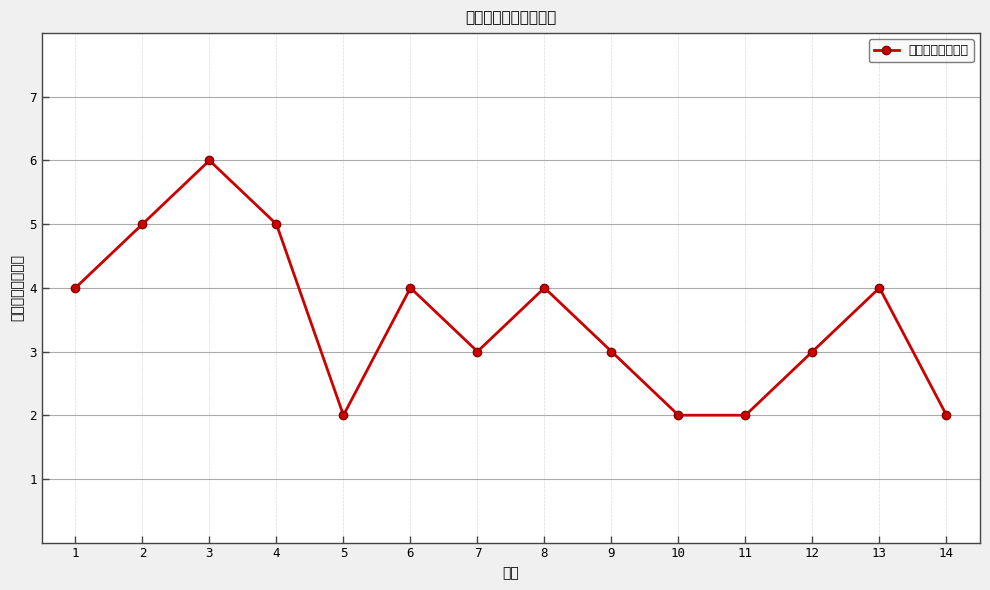

What is the change in value from 1 to 3?

+2